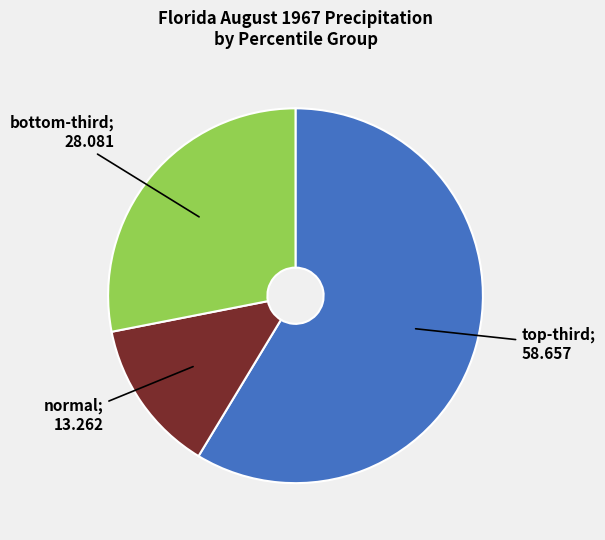

Is there a majority slice in this chart?

Yes